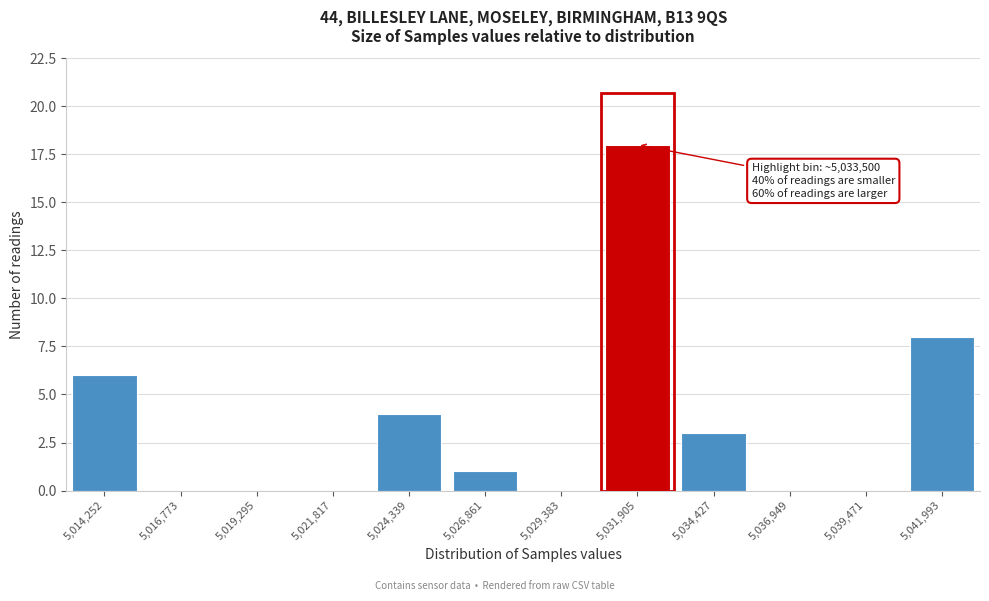

Reading right to left, what are all the values shown in this chart?

5,041,993=8	5,039,471=0	5,036,949=0	5,034,427=3	5,031,905=18	5,029,383=0	5,026,861=1	5,024,339=4	5,021,817=0	5,019,295=0	5,016,773=0	5,014,252=6